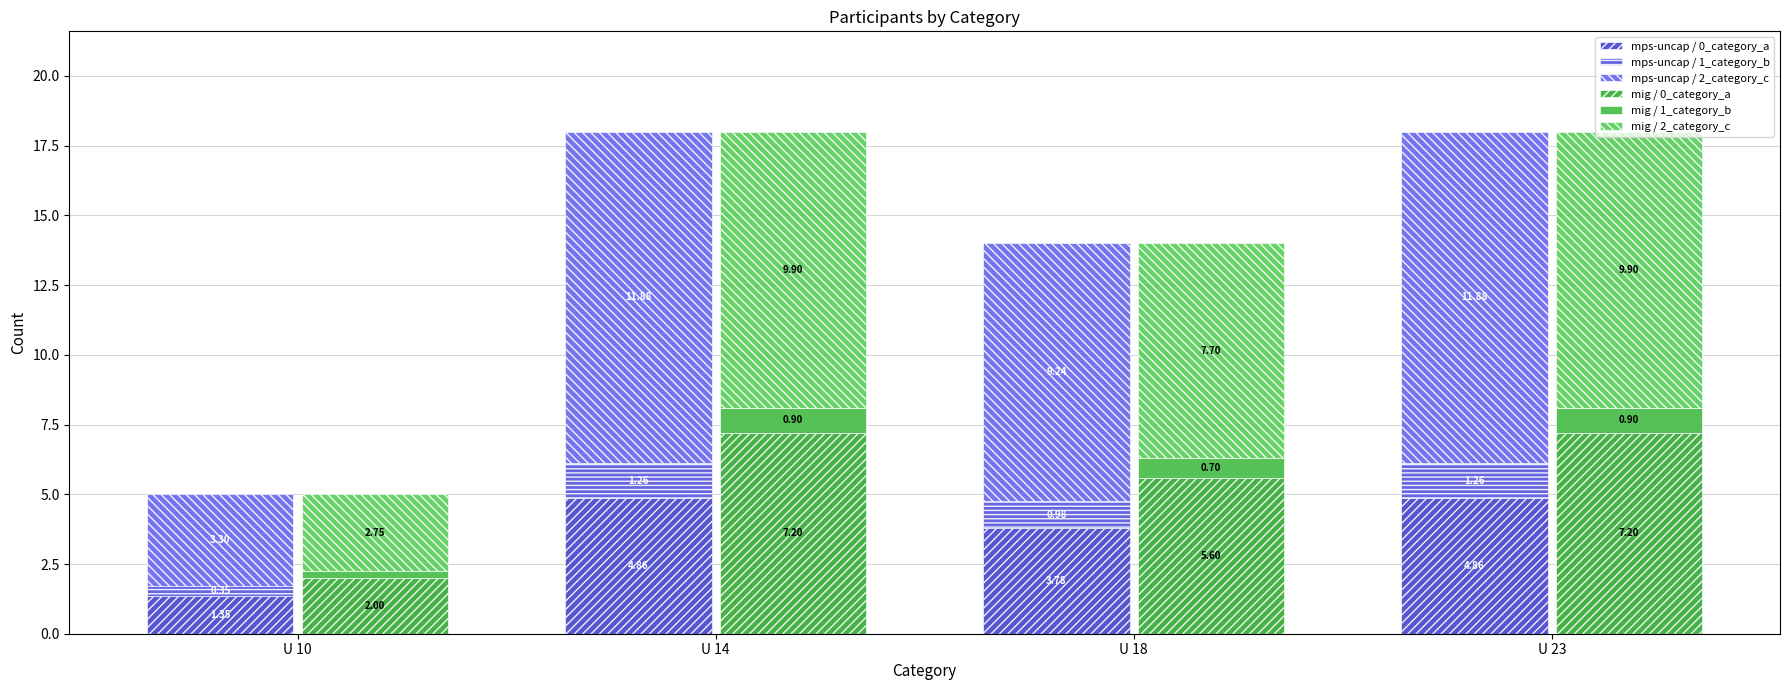

Rank the categories by mps-uncap / 1_category_b value from highest to lowest.

U 14, U 23, U 18, U 10